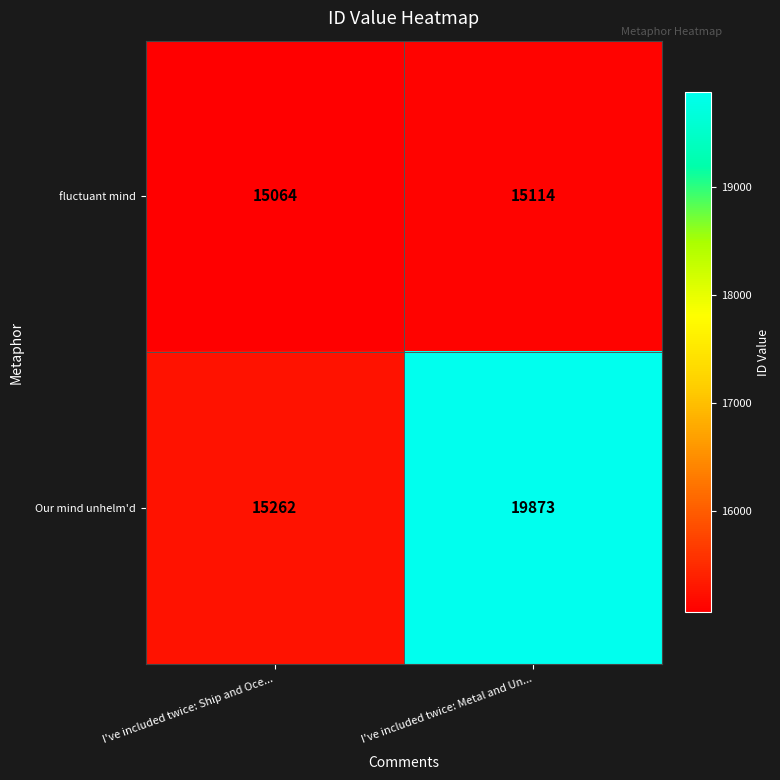

Between I've included twice: Ship and Oce... and I've included twice: Metal and Un..., which series saw the biggest shift?

Our mind unhelm'd